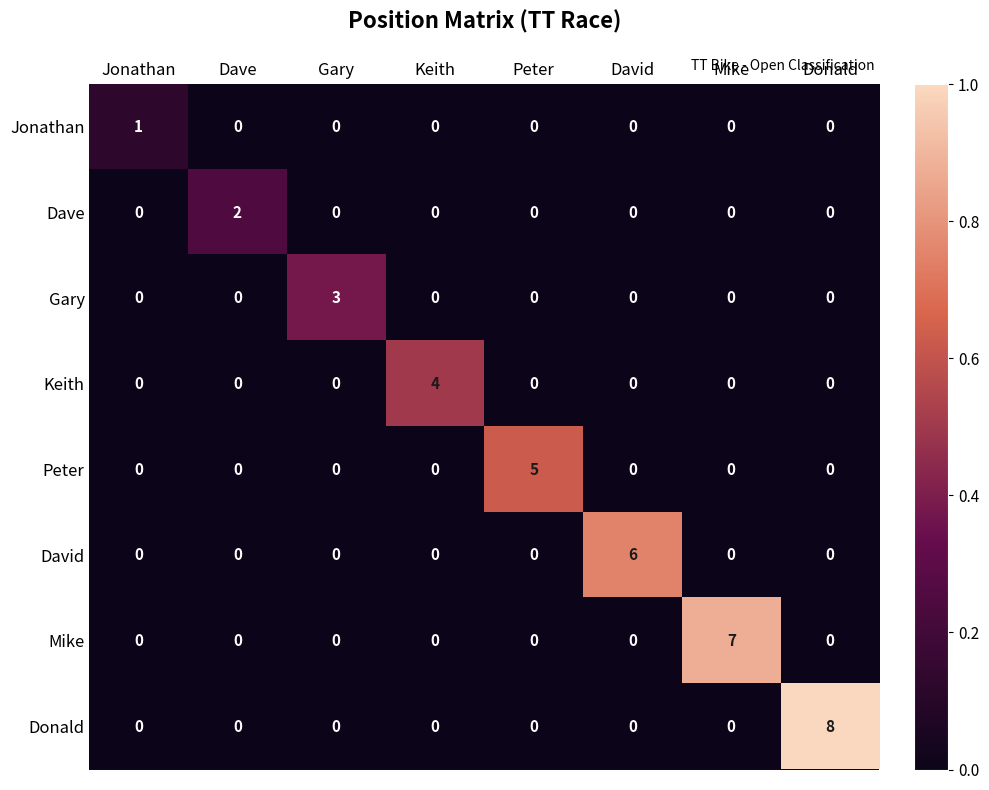

Which series has the largest total across all categories?

Donald